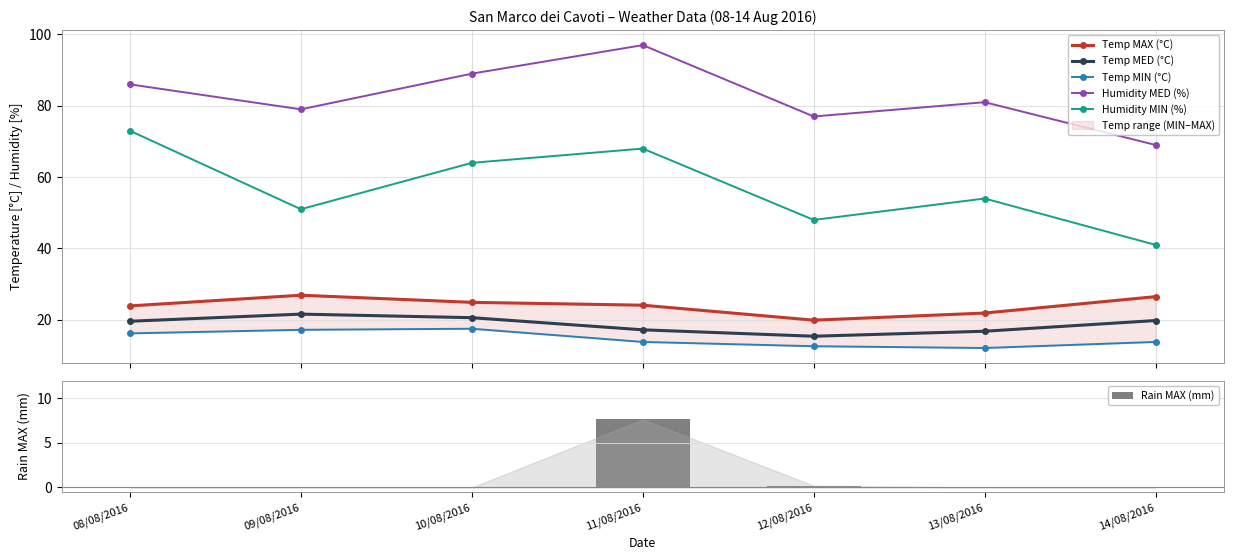

What is the highest value of the Humidity MIN (%) series?

73.0